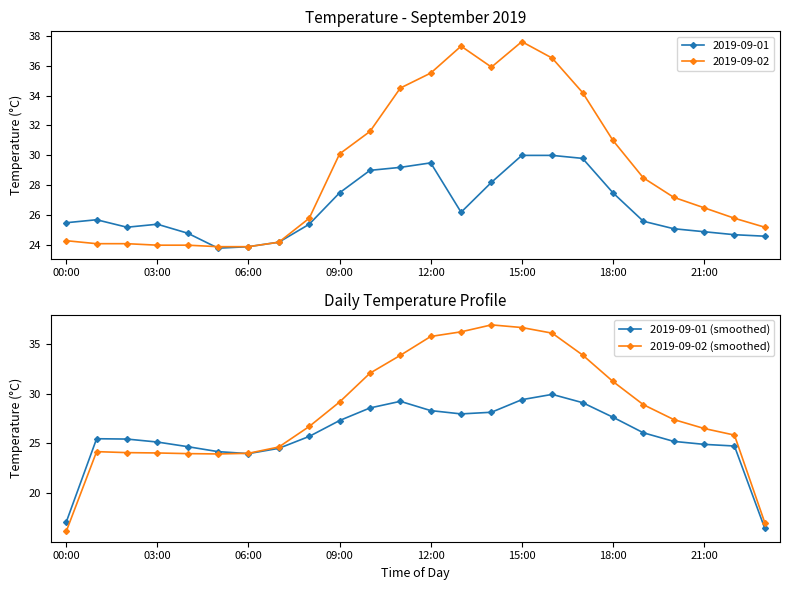

Is it true that 2019-09-01 (smoothed) equals 18.8 at 15:00?

False